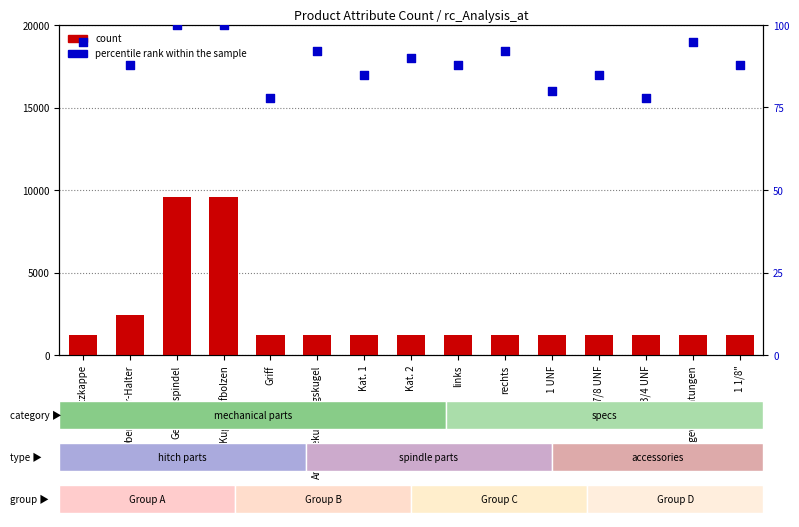

At how many categories does at least one series exceed 9271?

2